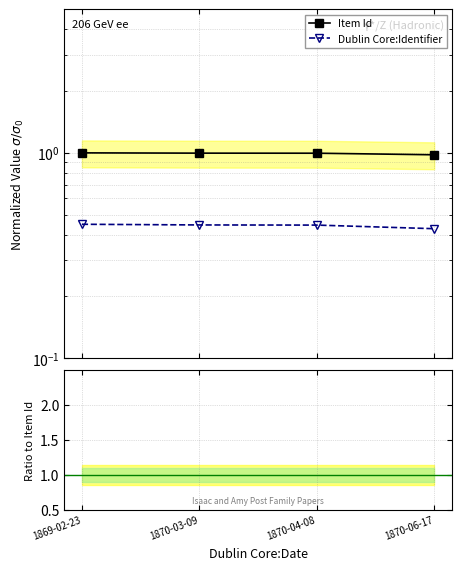

Reading right to left, what are all the values shown in this chart?

Item Id: 1870-06-17=1.0	1870-04-08=1.0	1870-03-09=1.0	1869-02-23=1.0
Dublin Core:Identifier: 1870-06-17=0.4	1870-04-08=0.4	1870-03-09=0.4	1869-02-23=0.4
Ratio Identifier/ItemId: 1870-06-17=0.4	1870-04-08=0.4	1870-03-09=0.4	1869-02-23=0.4